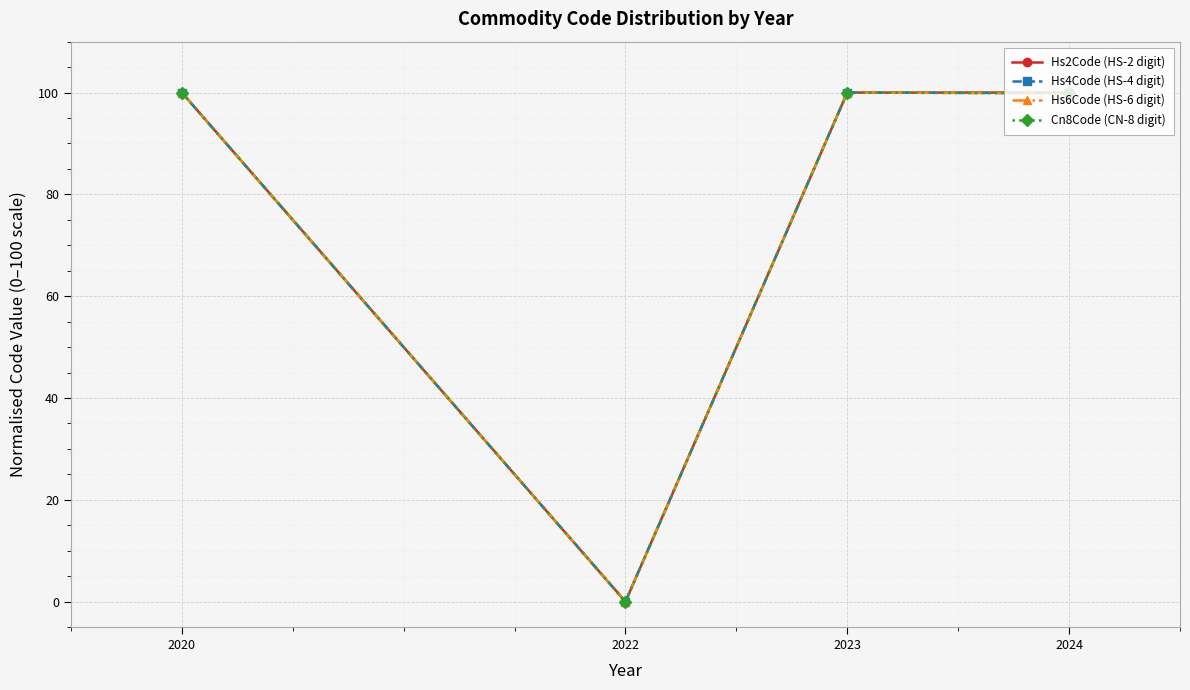

What is the total value across all series at 2020?

400.0